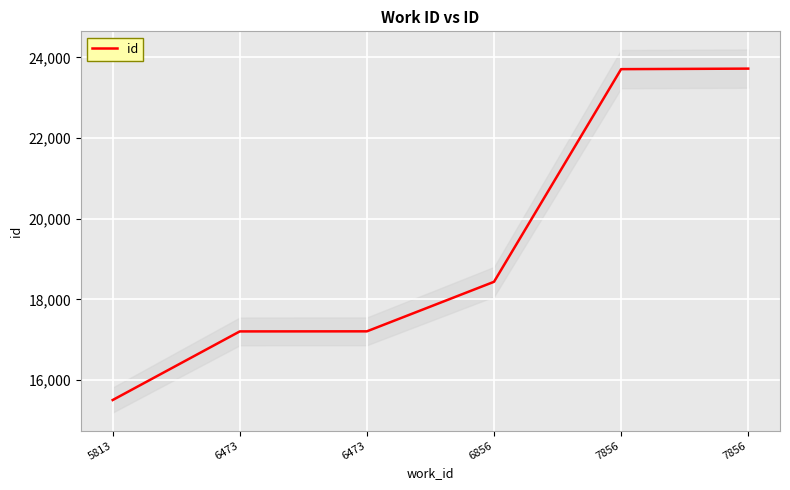

The chart shows a value of 15505 at 5813. True or false?

True